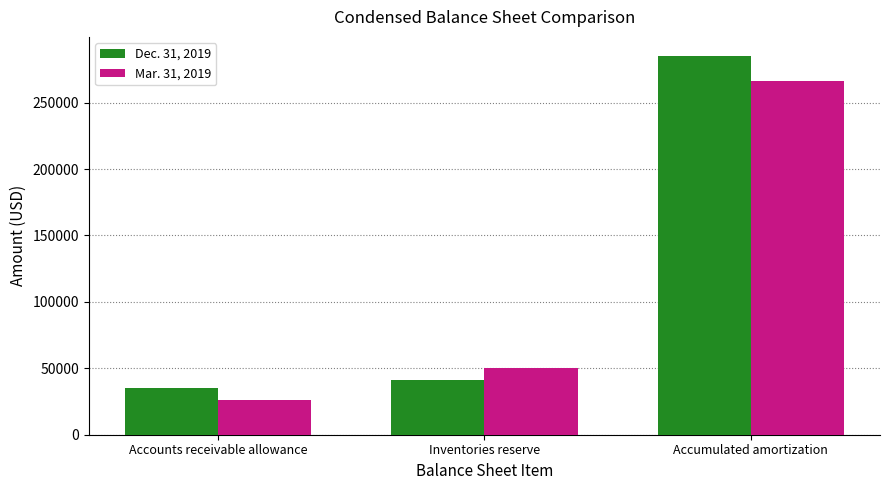

At how many categories does at least one series exceed 240251?

1